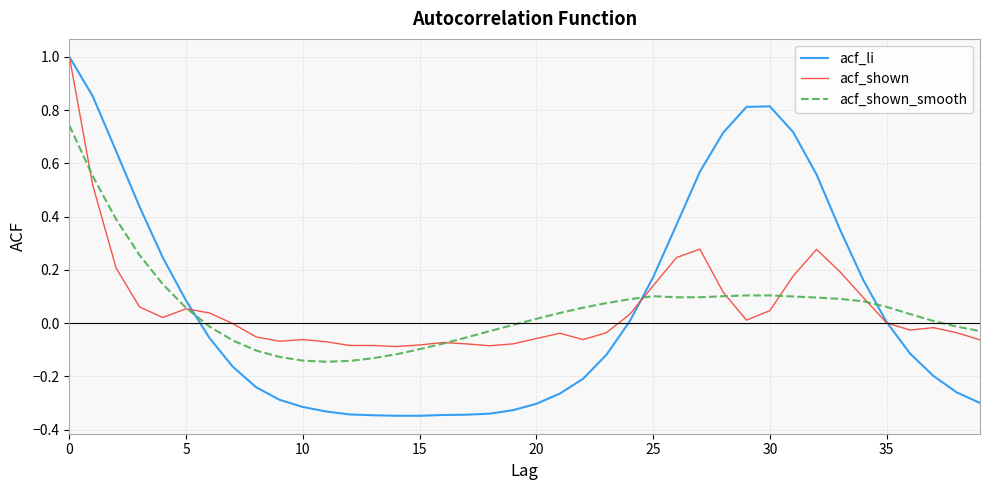

What is the greatest value displayed?

1.0